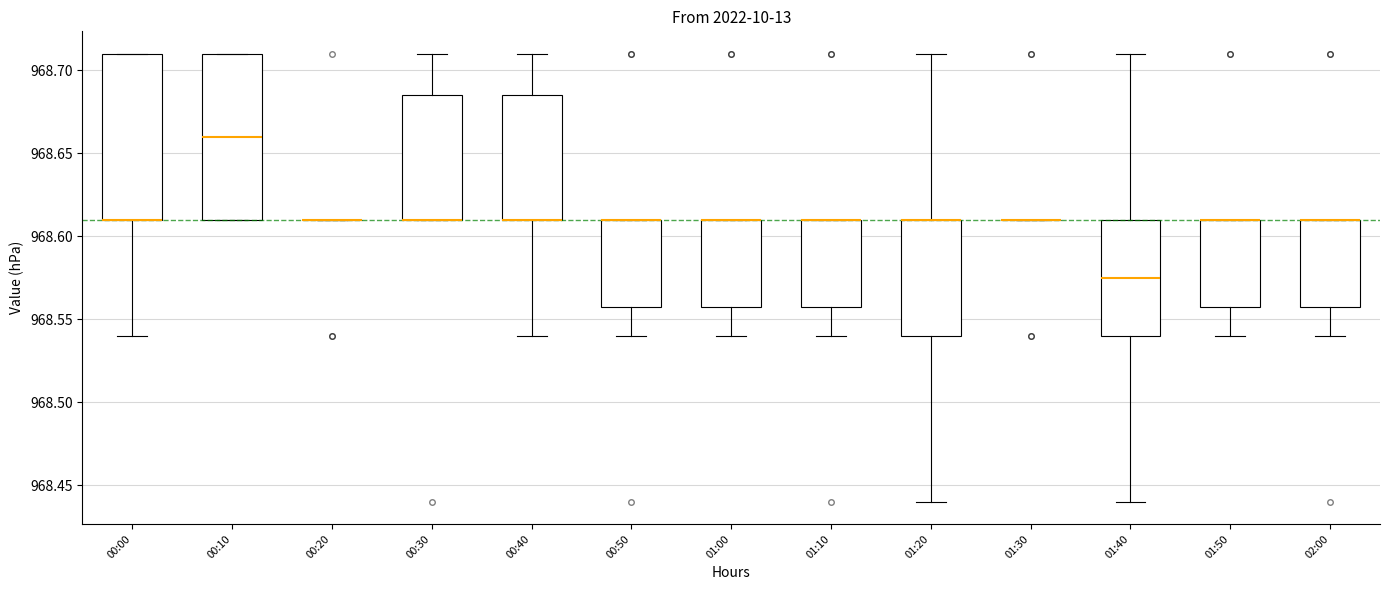

Where does the lower whisker of the box for 01:10 end on the y-axis? The values are not printed on the chart, so give them approximately, as read against the axis.

968.540